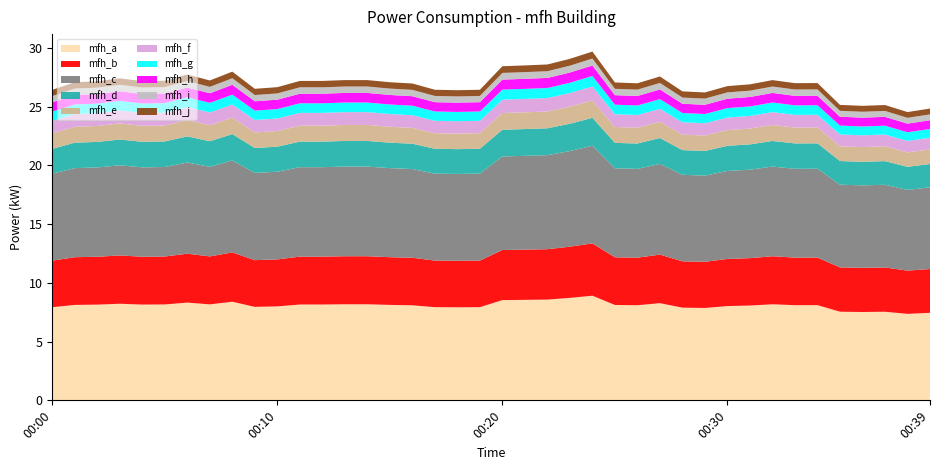

Reading right to left, extract all data points from this chart.

24.8	24.5	25.1	25.1	25.1	27.0	27.0	27.2	26.9	26.7	26.2	26.3	27.6	27.0	27.1	29.7	29.1	28.6	28.5	28.4	26.4	26.4	26.4	27.0	27.1	27.2	27.2	27.2	27.2	26.6	26.5	28.0	27.2	27.7	27.2	27.2	27.4	27.1	27.1	26.4